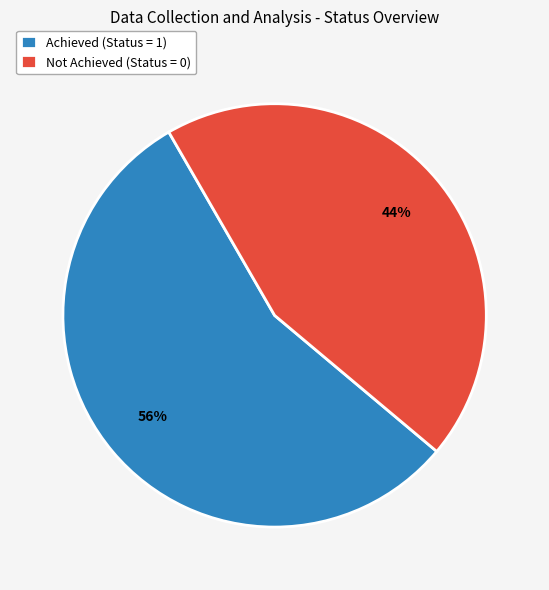

Which slice represents more than half of the pie?

Achieved (Status = 1)